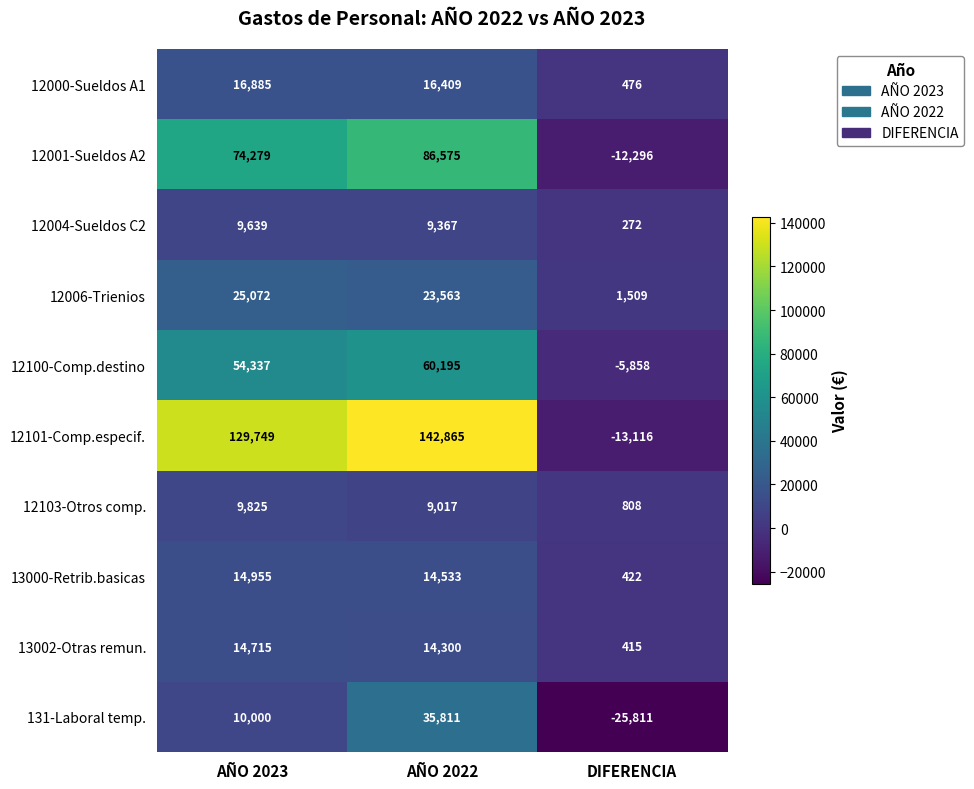

Which series has the largest range (max minus min)?

12101-Comp.especif.